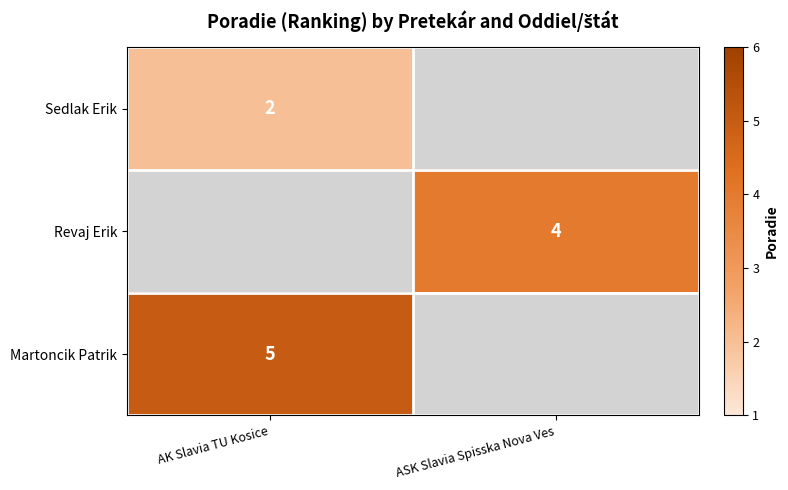

Is it true that Sedlak Erik equals 3 at AK Slavia TU Kosice?

False